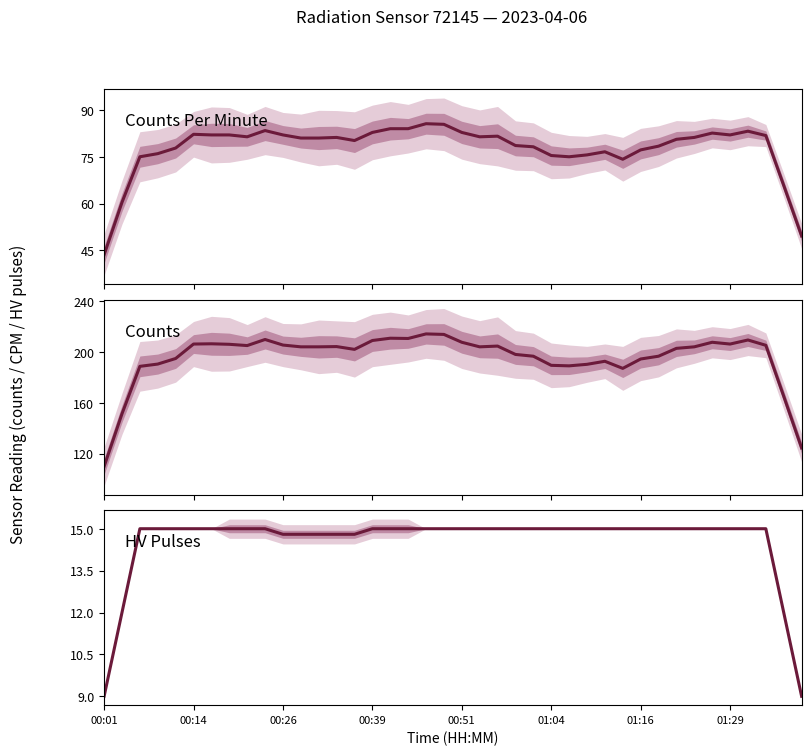

True or false: Counts Per Minute and HV Pulses cross at least once.

False